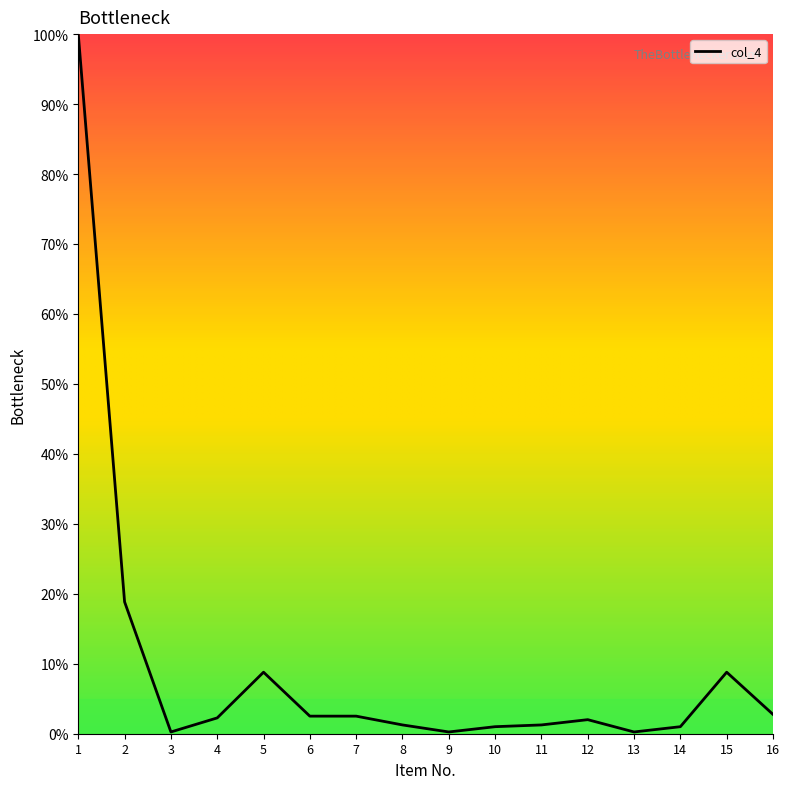

The chart shows a value of 2.5 at 6. True or false?

True